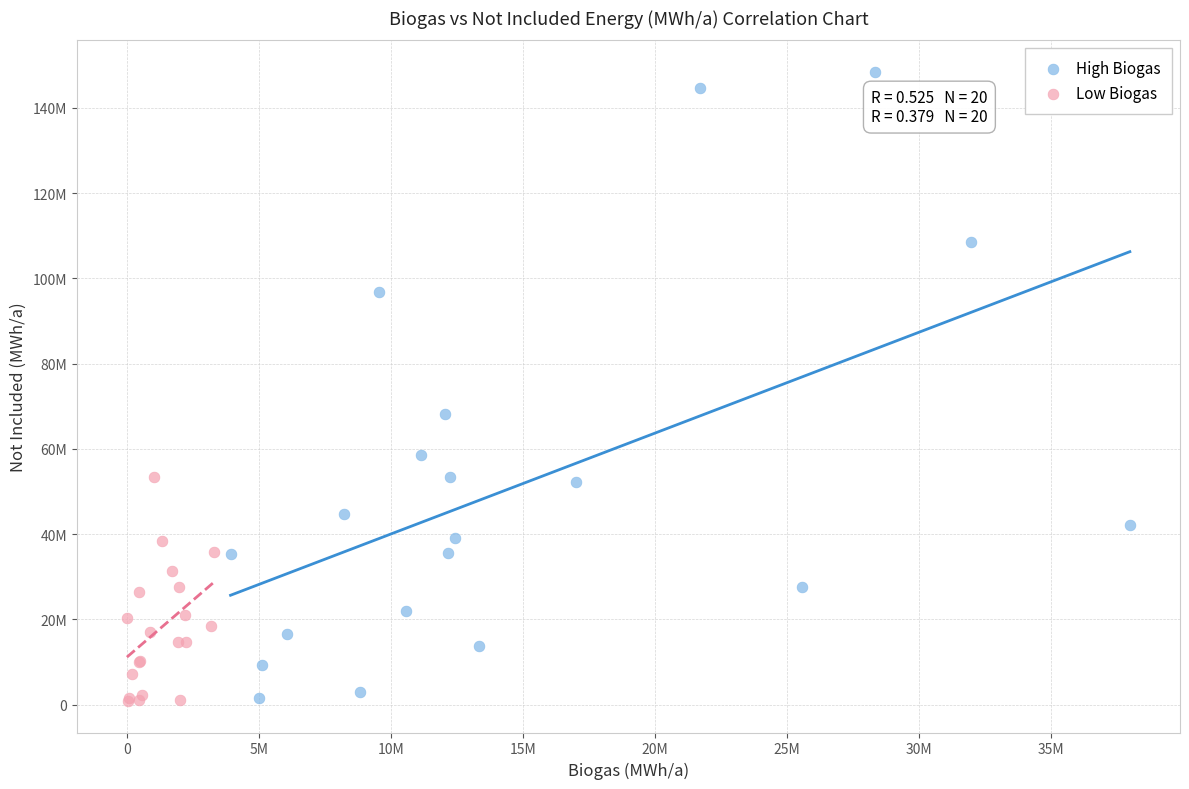

What are all the series names shown in the legend?

High Biogas, Low Biogas